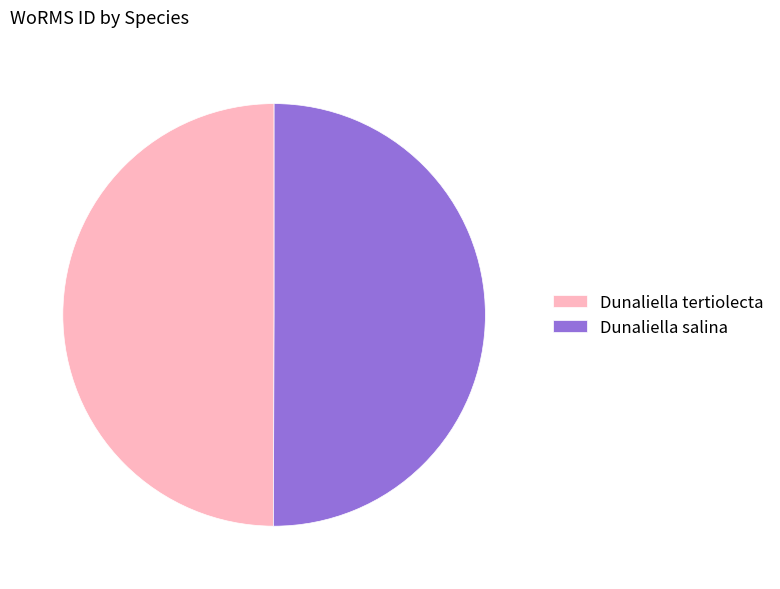

Is the sum of Dunaliella salina and Dunaliella tertiolecta greater than half?

Yes